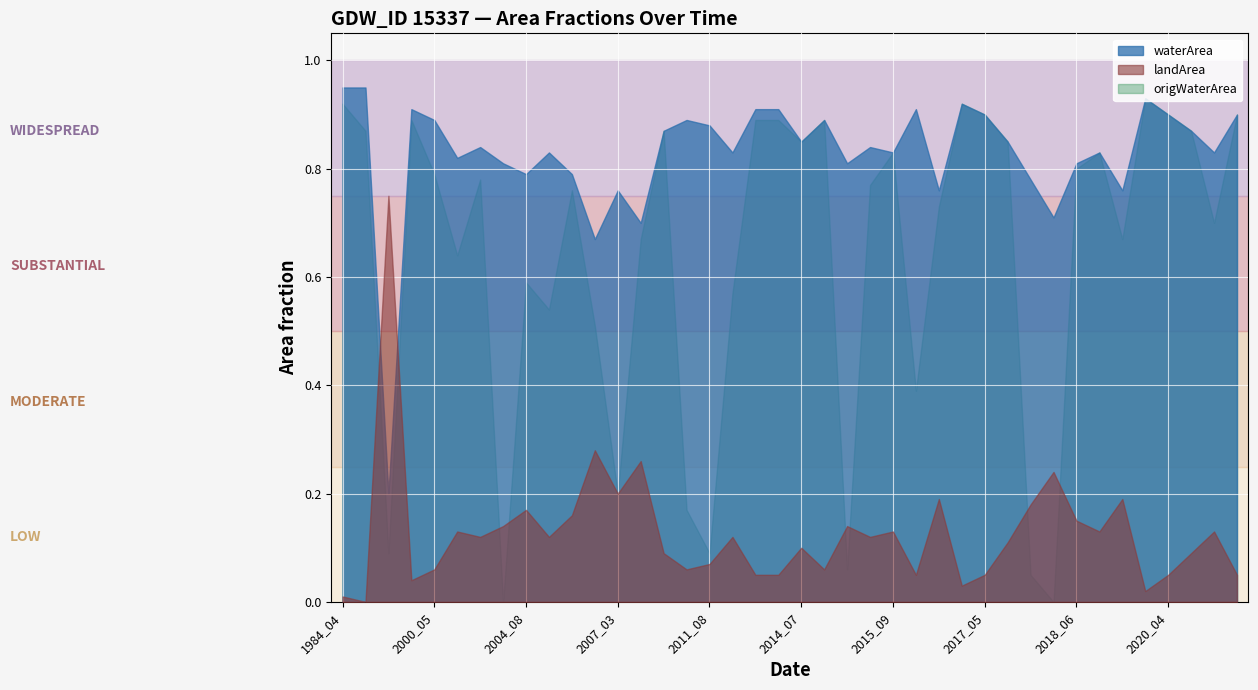

At 2004_08, list the series in order from smallest to largest.

landArea, origWaterArea, waterArea